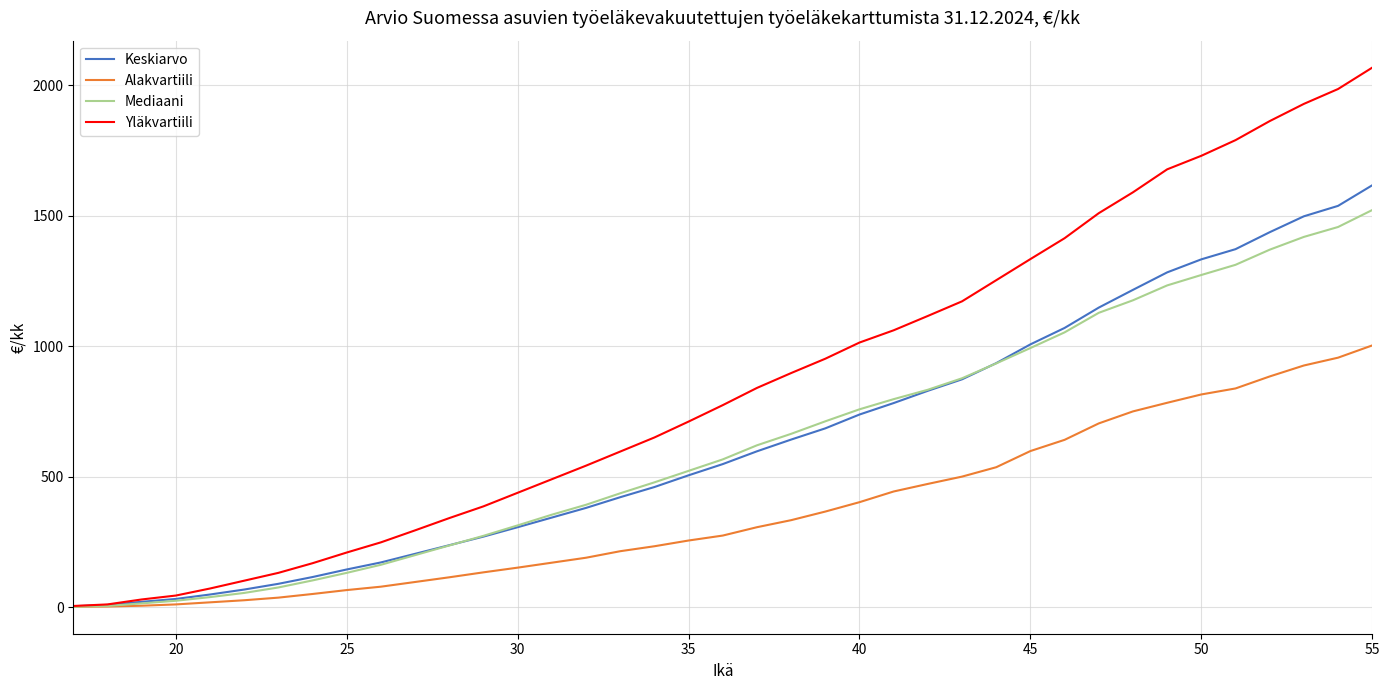

What is the sum of all Yläkvartiili values?

33434